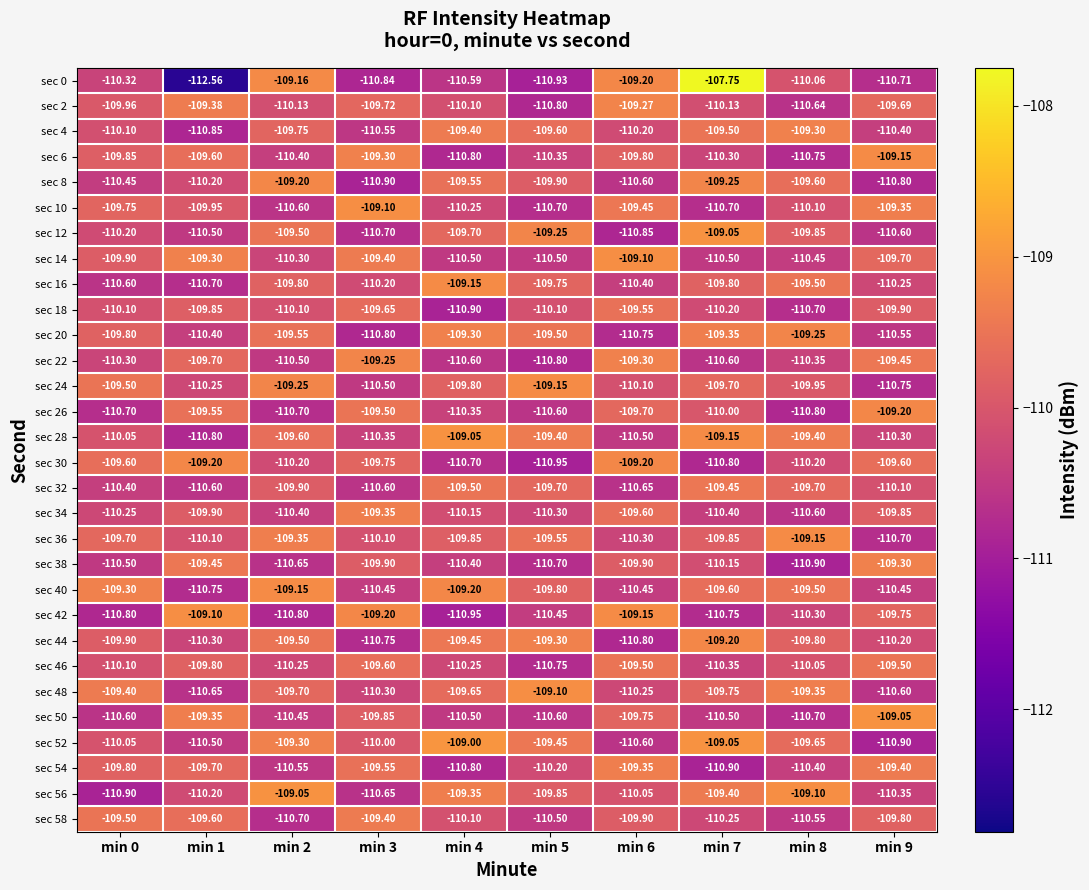

Is the value of sec 18 at min 5 greater than the value of sec 38 at min 5?

Yes